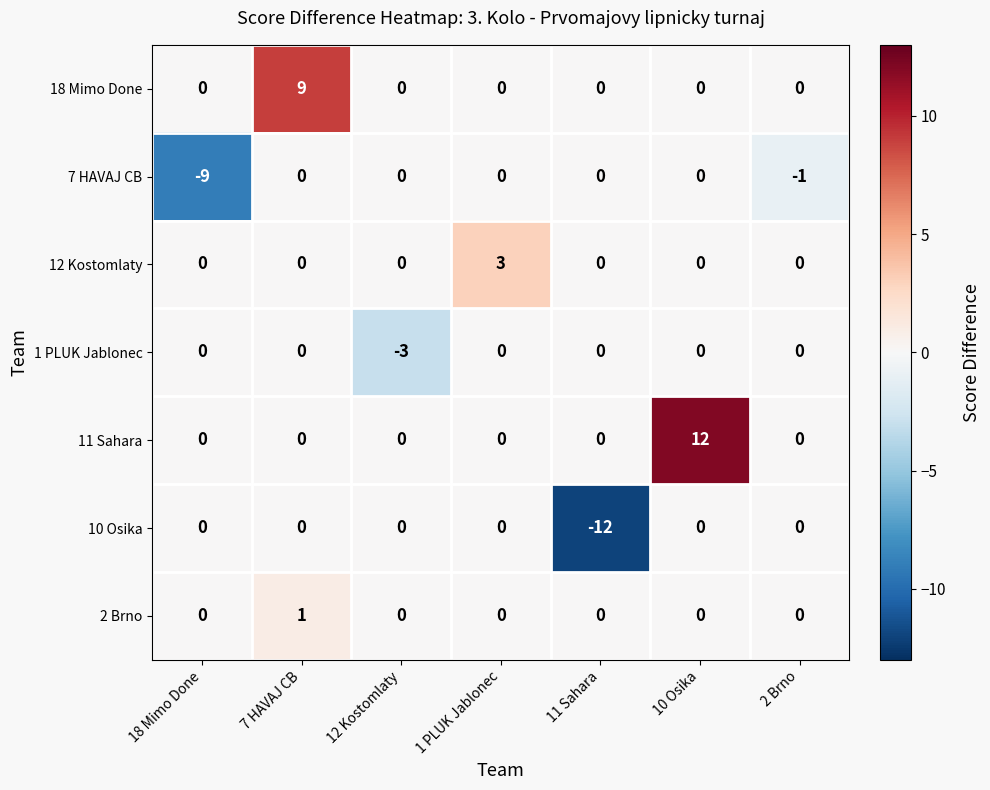

What is the minimum value shown in the chart?

-12